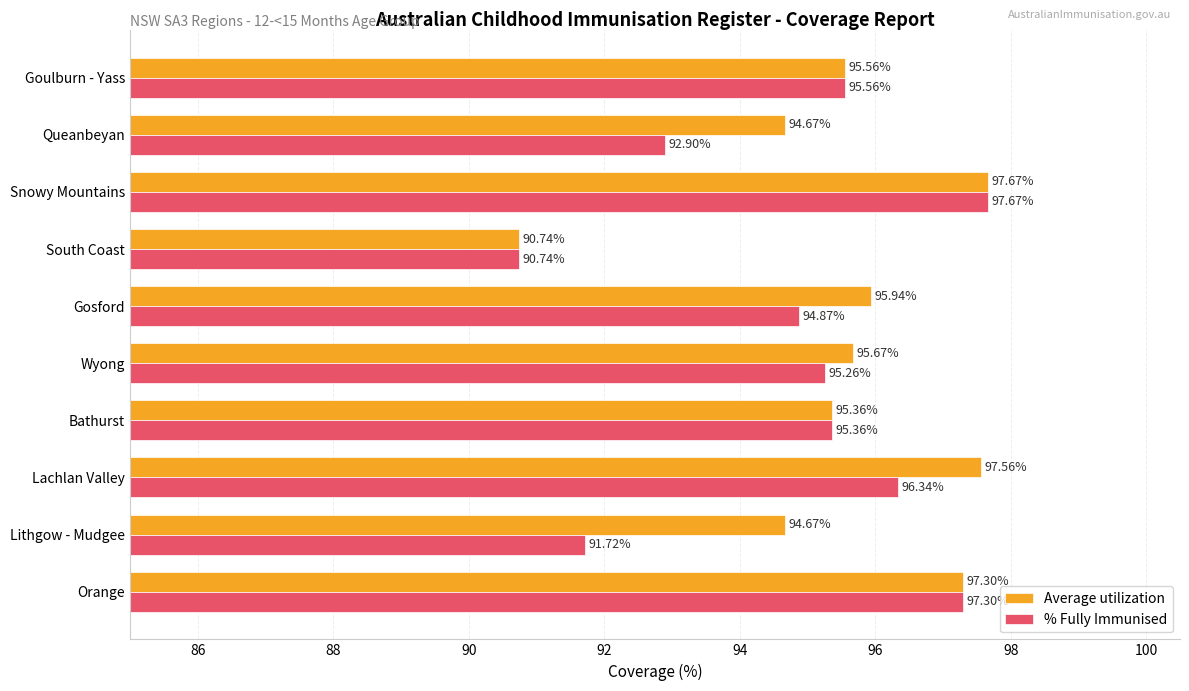

What are all the series names shown in the legend?

Average utilization, % Fully Immunised